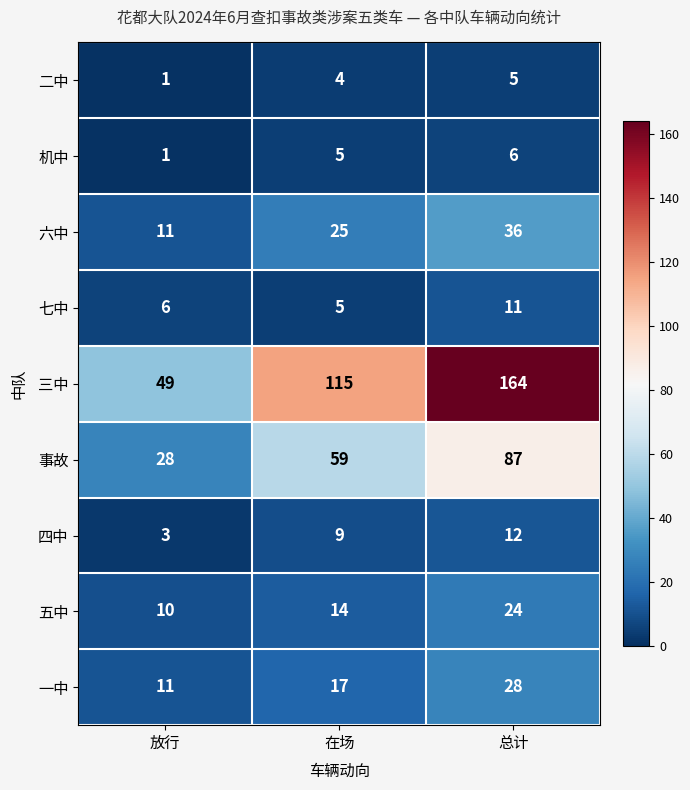

Rank the series at 总计 from lowest to highest value.

二中, 机中, 七中, 四中, 五中, 一中, 六中, 事故, 三中